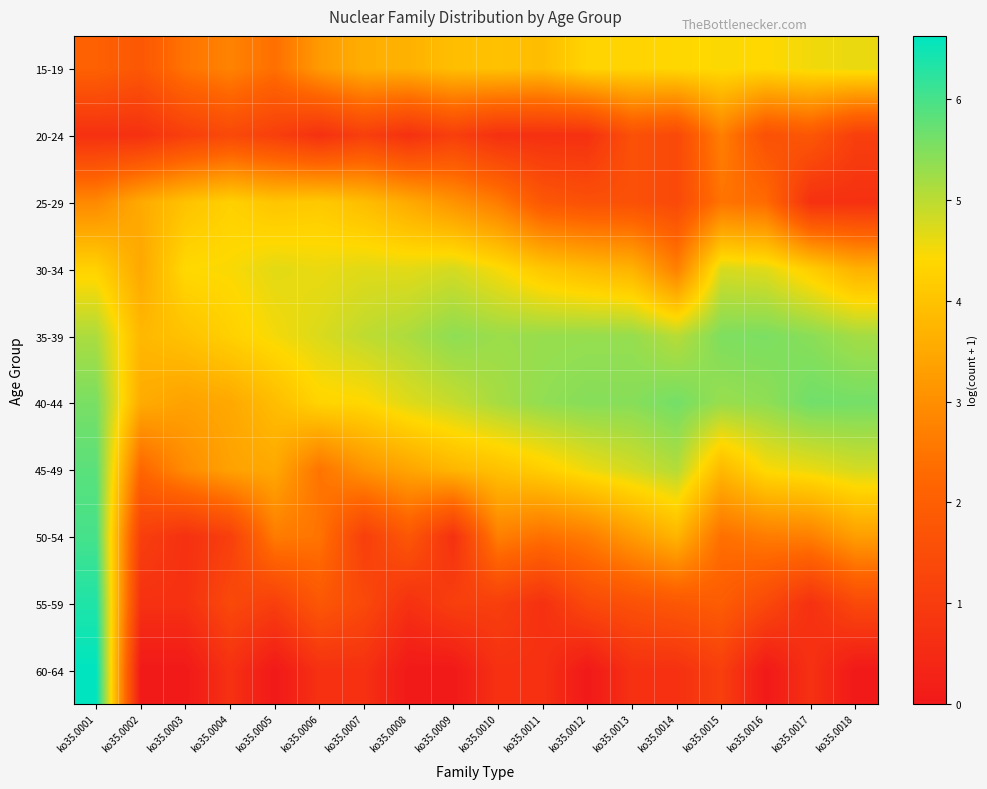

Reading left to right, extract all data points from this chart.

15-19: ko35.0001=2.1	ko35.0002=1.8	ko35.0003=2.5	ko35.0004=2.8	ko35.0005=2.4	ko35.0006=3.2	ko35.0007=3.6	ko35.0008=3.7	ko35.0009=3.9	ko35.0010=4.0	ko35.0011=3.9	ko35.0012=4.3	ko35.0013=4.3	ko35.0014=4.4	ko35.0015=4.4	ko35.0016=4.4	ko35.0017=4.5	ko35.0018=4.6
20-24: ko35.0001=0.7	ko35.0002=0.7	ko35.0003=1.1	ko35.0004=1.4	ko35.0005=1.1	ko35.0006=0.7	ko35.0007=1.1	ko35.0008=0.7	ko35.0009=1.1	ko35.0010=0.7	ko35.0011=0.7	ko35.0012=0.7	ko35.0013=1.6	ko35.0014=1.4	ko35.0015=2.7	ko35.0016=1.6	ko35.0017=1.8	ko35.0018=1.1
25-29: ko35.0001=2.9	ko35.0002=3.5	ko35.0003=4.0	ko35.0004=4.3	ko35.0005=4.0	ko35.0006=4.1	ko35.0007=3.9	ko35.0008=3.5	ko35.0009=3.1	ko35.0010=2.6	ko35.0011=1.8	ko35.0012=1.6	ko35.0013=1.6	ko35.0014=1.4	ko35.0015=2.5	ko35.0016=2.3	ko35.0017=0.7	ko35.0018=0.7
30-34: ko35.0001=4.3	ko35.0002=3.5	ko35.0003=4.4	ko35.0004=4.5	ko35.0005=4.7	ko35.0006=4.6	ko35.0007=4.7	ko35.0008=4.7	ko35.0009=4.8	ko35.0010=4.5	ko35.0011=4.1	ko35.0012=3.9	ko35.0013=3.7	ko35.0014=2.7	ko35.0015=4.8	ko35.0016=4.7	ko35.0017=4.2	ko35.0018=3.7
35-39: ko35.0001=5.1	ko35.0002=3.8	ko35.0003=4.0	ko35.0004=4.3	ko35.0005=4.5	ko35.0006=4.7	ko35.0007=5.0	ko35.0008=5.1	ko35.0009=5.4	ko35.0010=5.3	ko35.0011=5.3	ko35.0012=5.3	ko35.0013=5.3	ko35.0014=5.0	ko35.0015=5.5	ko35.0016=5.6	ko35.0017=5.4	ko35.0018=5.2
40-44: ko35.0001=5.6	ko35.0002=3.6	ko35.0003=3.4	ko35.0004=3.5	ko35.0005=3.9	ko35.0006=4.3	ko35.0007=4.4	ko35.0008=4.7	ko35.0009=4.9	ko35.0010=5.2	ko35.0011=5.4	ko35.0012=5.5	ko35.0013=5.4	ko35.0014=5.6	ko35.0015=5.3	ko35.0016=5.4	ko35.0017=5.6	ko35.0018=5.6
45-49: ko35.0001=5.8	ko35.0002=2.2	ko35.0003=2.9	ko35.0004=3.4	ko35.0005=3.5	ko35.0006=2.5	ko35.0007=3.1	ko35.0008=3.4	ko35.0009=3.8	ko35.0010=4.0	ko35.0011=4.2	ko35.0012=4.6	ko35.0013=4.8	ko35.0014=5.1	ko35.0015=3.8	ko35.0016=4.5	ko35.0017=4.6	ko35.0018=4.8
50-54: ko35.0001=6.0	ko35.0002=1.1	ko35.0003=0.7	ko35.0004=1.1	ko35.0005=2.6	ko35.0006=2.5	ko35.0007=1.1	ko35.0008=1.8	ko35.0009=0.7	ko35.0010=2.7	ko35.0011=2.4	ko35.0012=2.6	ko35.0013=3.2	ko35.0014=3.7	ko35.0015=2.4	ko35.0016=2.6	ko35.0017=2.7	ko35.0018=3.3
55-59: ko35.0001=6.3	ko35.0002=0.7	ko35.0003=0.7	ko35.0004=1.4	ko35.0005=1.1	ko35.0006=1.8	ko35.0007=1.4	ko35.0008=0.7	ko35.0009=1.1	ko35.0010=1.1	ko35.0011=0.7	ko35.0012=1.4	ko35.0013=1.6	ko35.0014=1.8	ko35.0015=1.9	ko35.0016=1.4	ko35.0017=0.7	ko35.0018=1.4
60-64: ko35.0001=6.6	ko35.0002=0.0	ko35.0003=0.0	ko35.0004=0.7	ko35.0005=0.0	ko35.0006=0.7	ko35.0007=0.7	ko35.0008=0.0	ko35.0009=0.0	ko35.0010=0.7	ko35.0011=0.7	ko35.0012=0.0	ko35.0013=0.7	ko35.0014=0.7	ko35.0015=1.1	ko35.0016=0.0	ko35.0017=0.7	ko35.0018=0.0